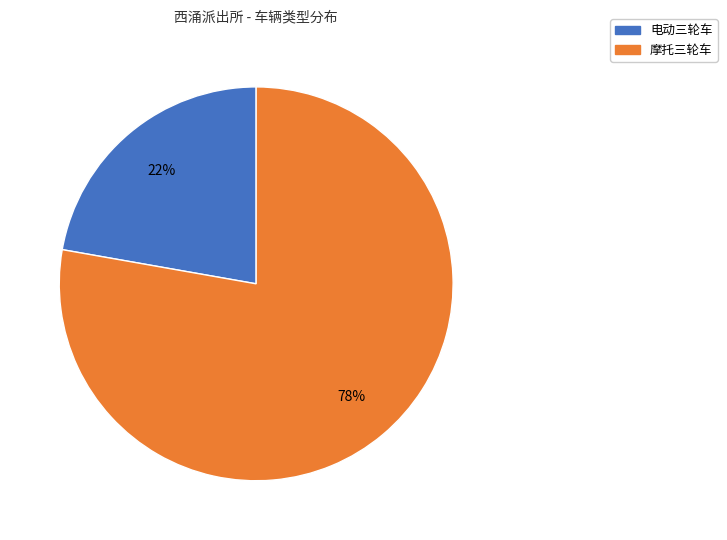

To the nearest percent, what portion does 电动三轮车 represent?

22%